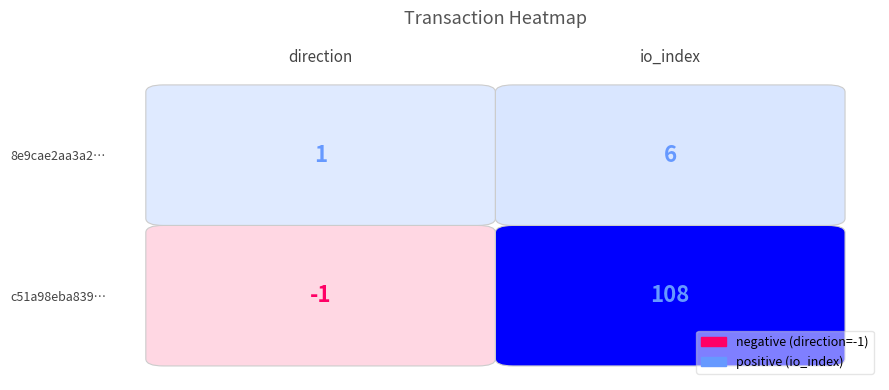

What is the difference between the c51a98eba839c03f230448da0e38083b984fdbb values at 1 and 0?

109